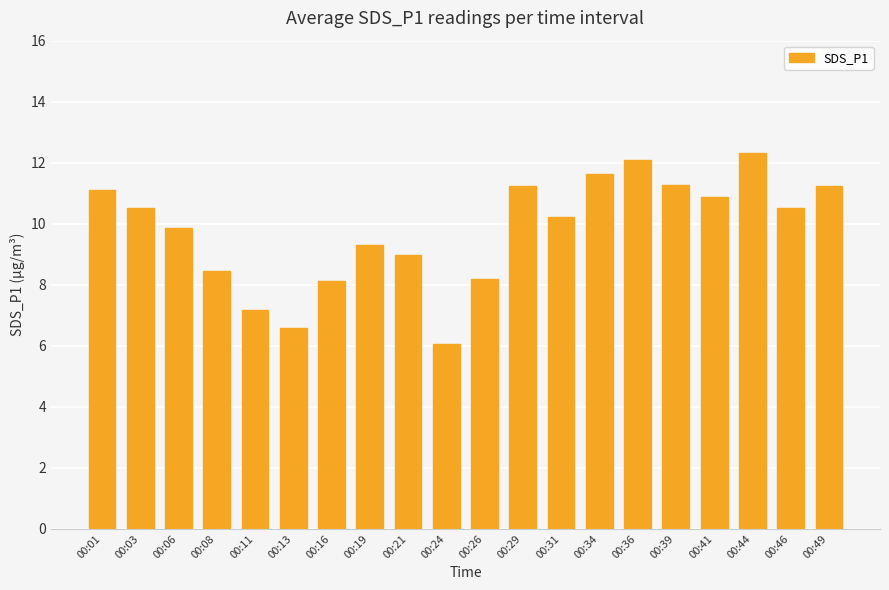

What is the sum of all values?

195.8